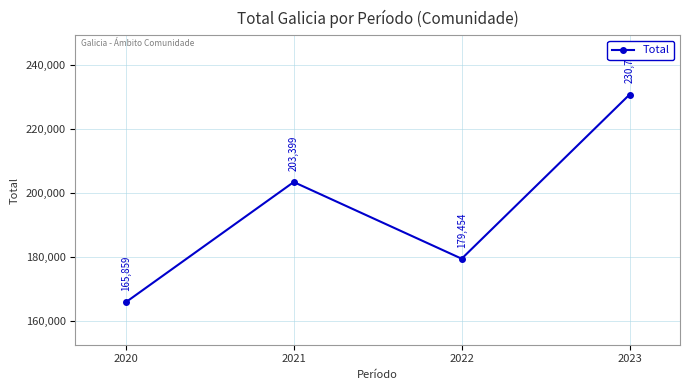

Does the chart display data point markers on the line(s)?

Yes